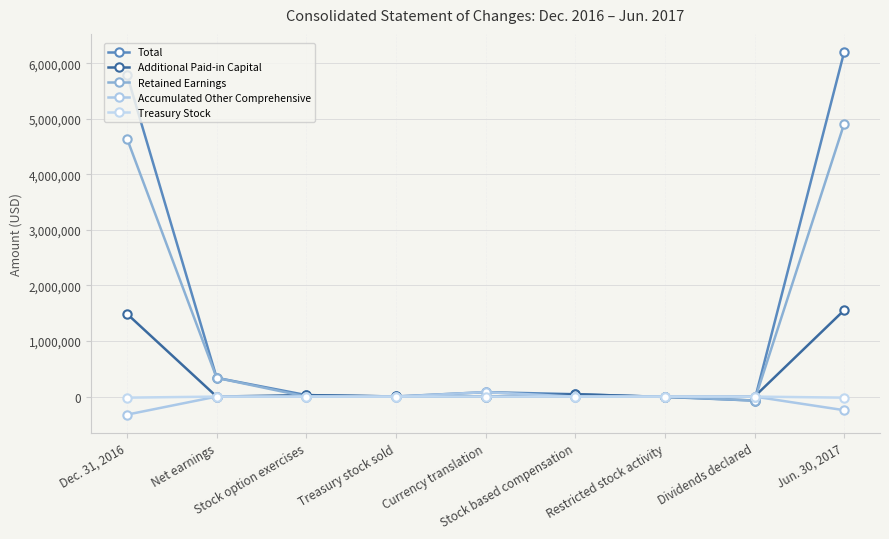

Is the value of Additional Paid-in Capital at Dividends declared greater than the value of Treasury Stock at Stock based compensation?

No